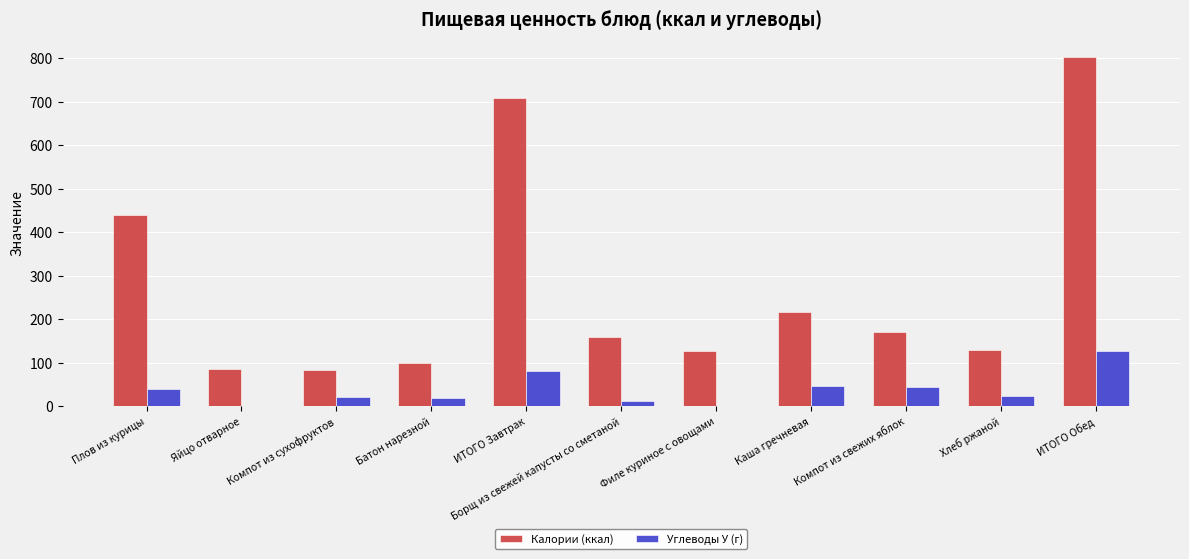

How many groups of bars are there?

11